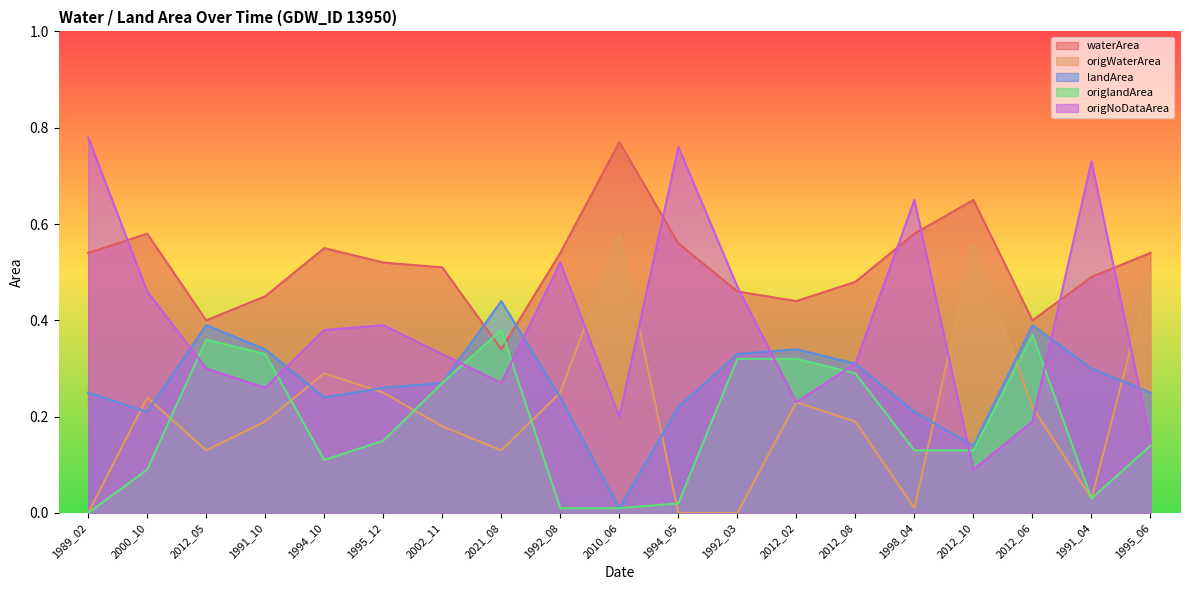

How many times do landArea and waterArea cross each other?

2